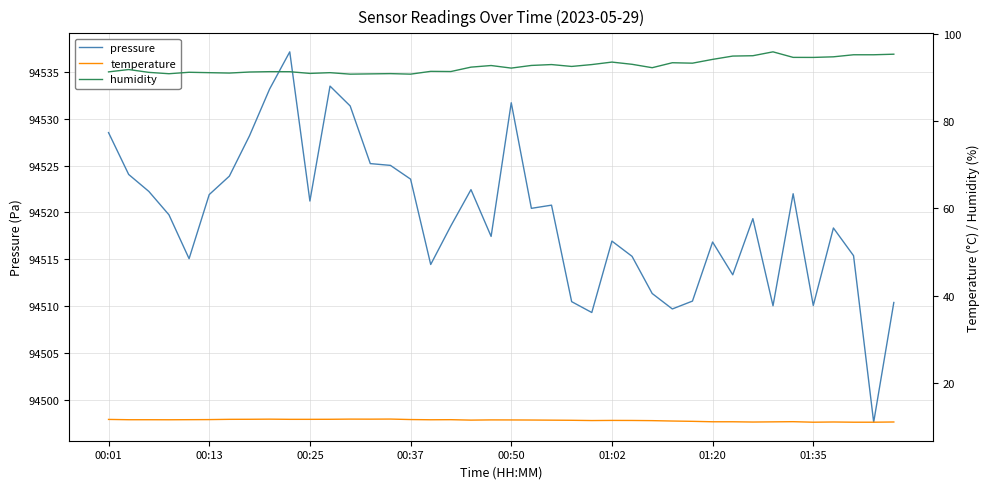

What is the minimum value for pressure?

94497.6